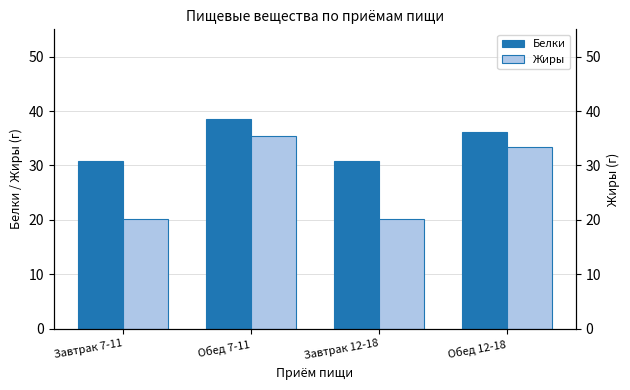

List the series in order of their peak value, lowest first.

Жиры, Белки